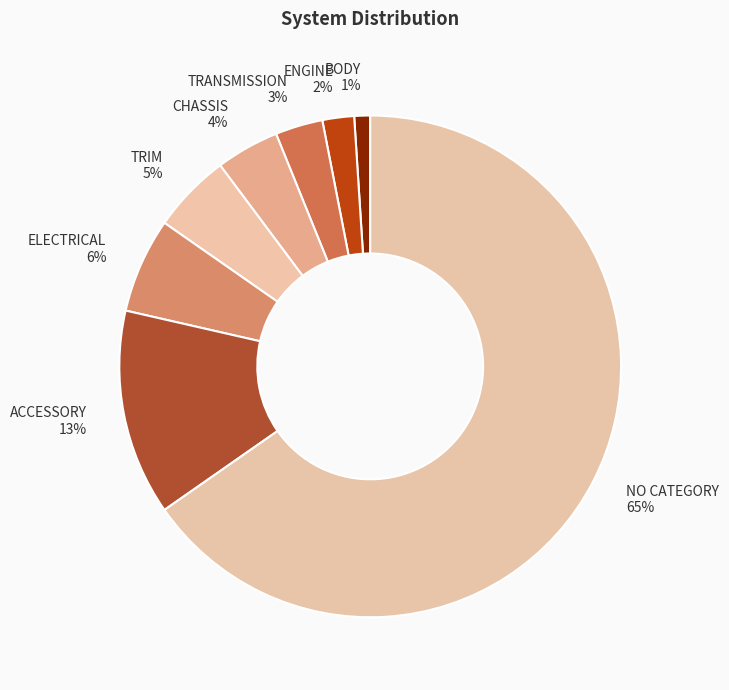

To the nearest percent, what is the difference between the ENGINE 2% and ELECTRICAL 6% slice percentages?

4%